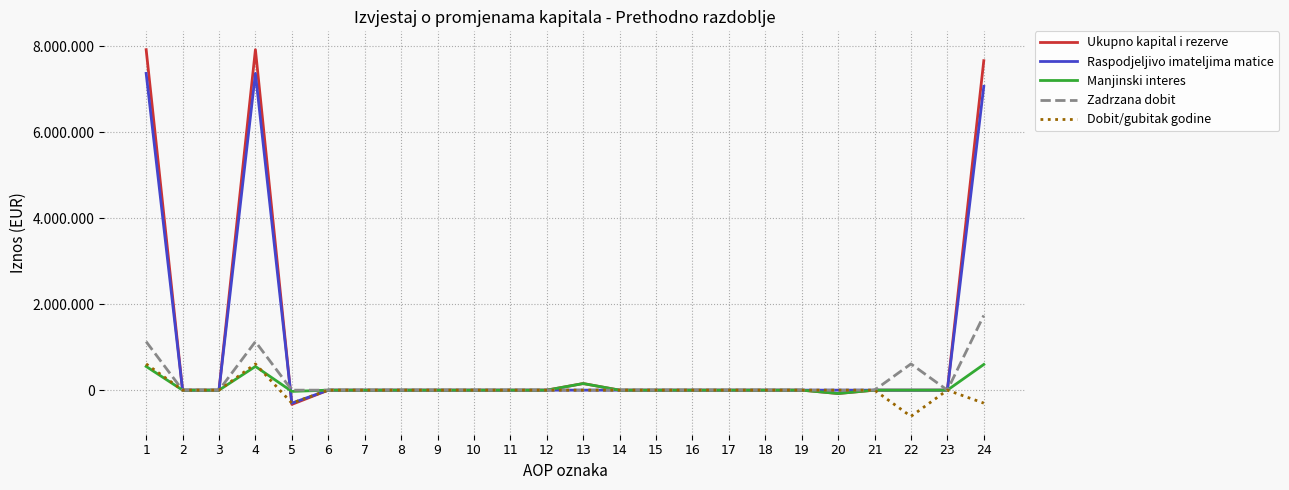

True or false: Dobit/gubitak godine has a value of 0 at 19.

True